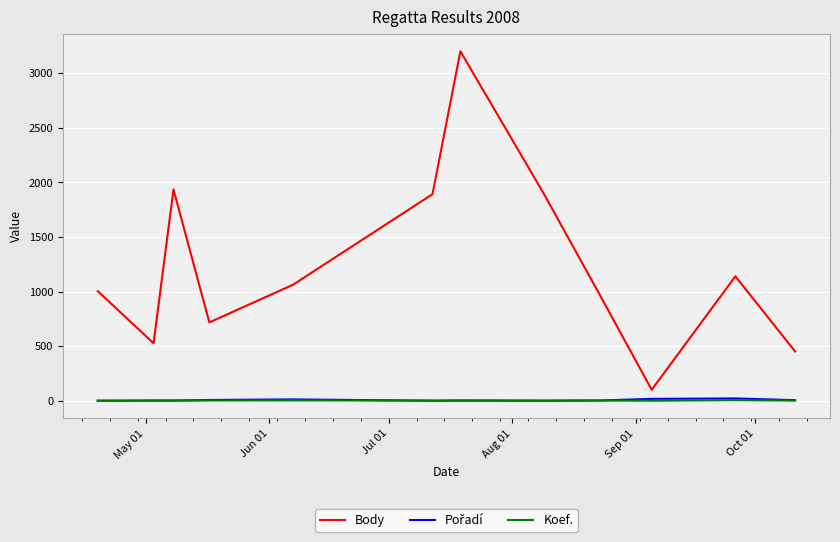

Which series has the largest range (max minus min)?

Body